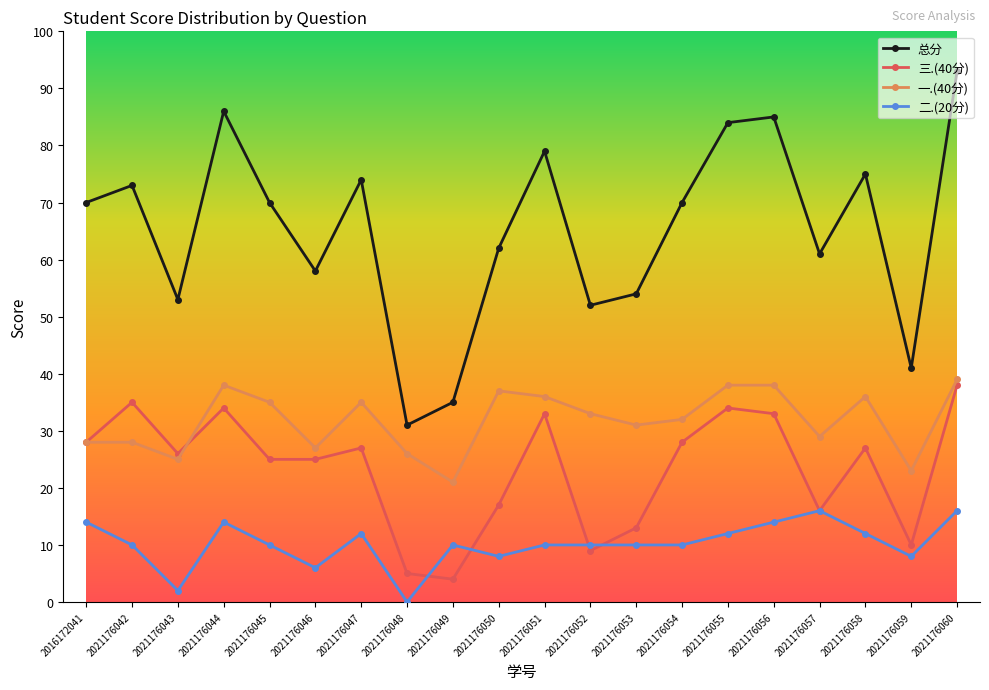

True or false: 总分 and 二.(20分) intersect in this chart.

False